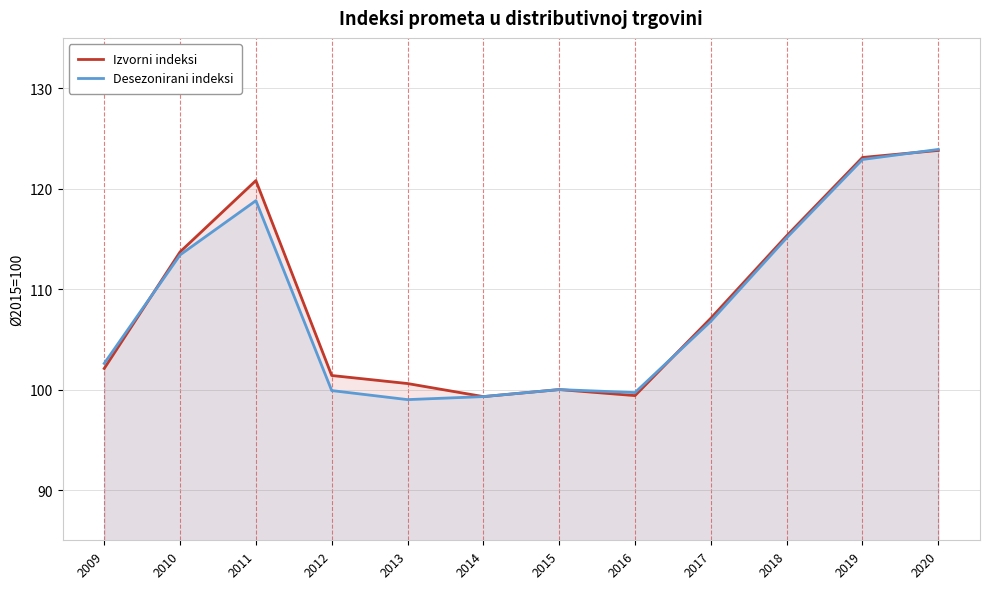

At which label does Desezonirani indeksi first exceed 106?

2010